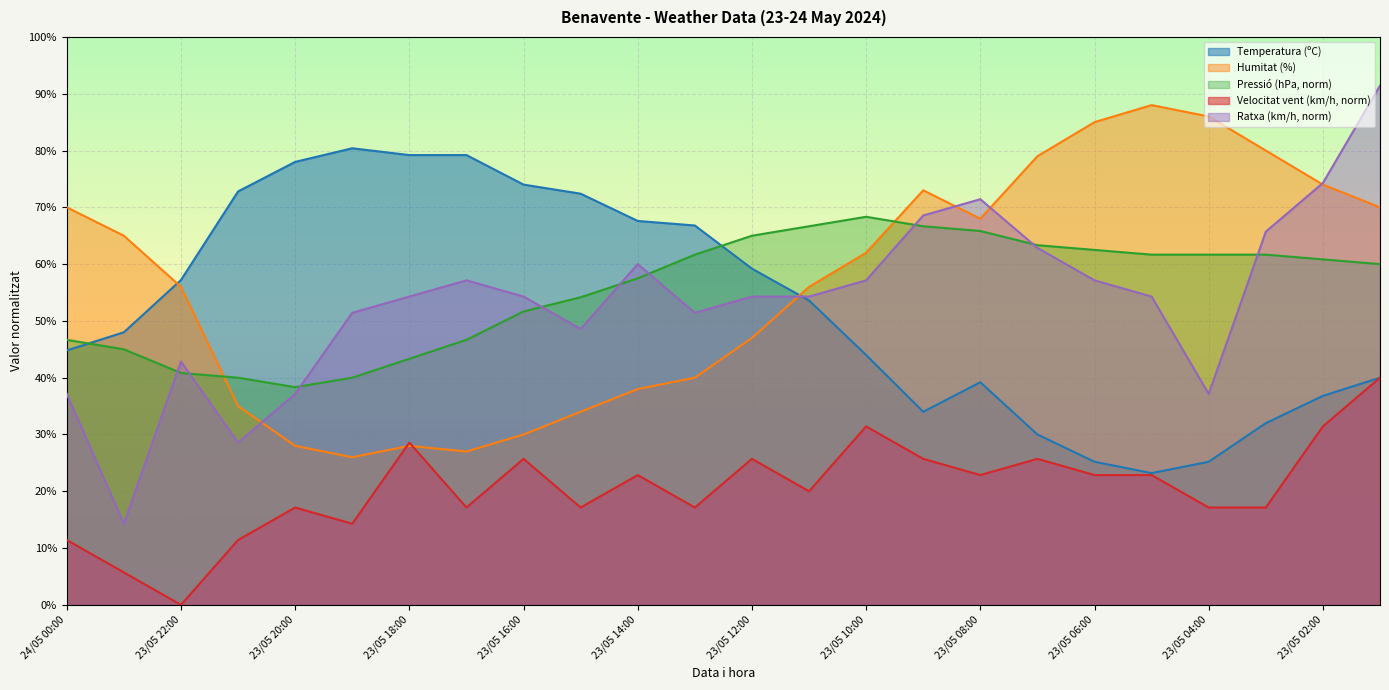

At which label is Humitat (%) closest to 57?

23/05 22:00